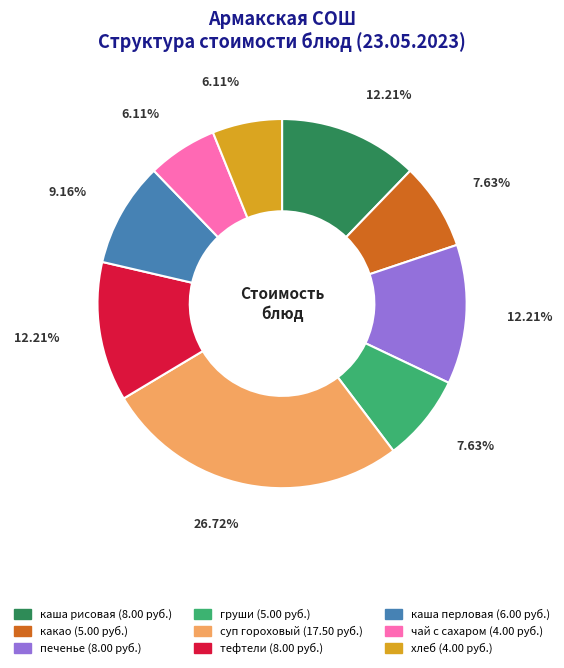

Is there any slice that represents more than half of the pie?

No